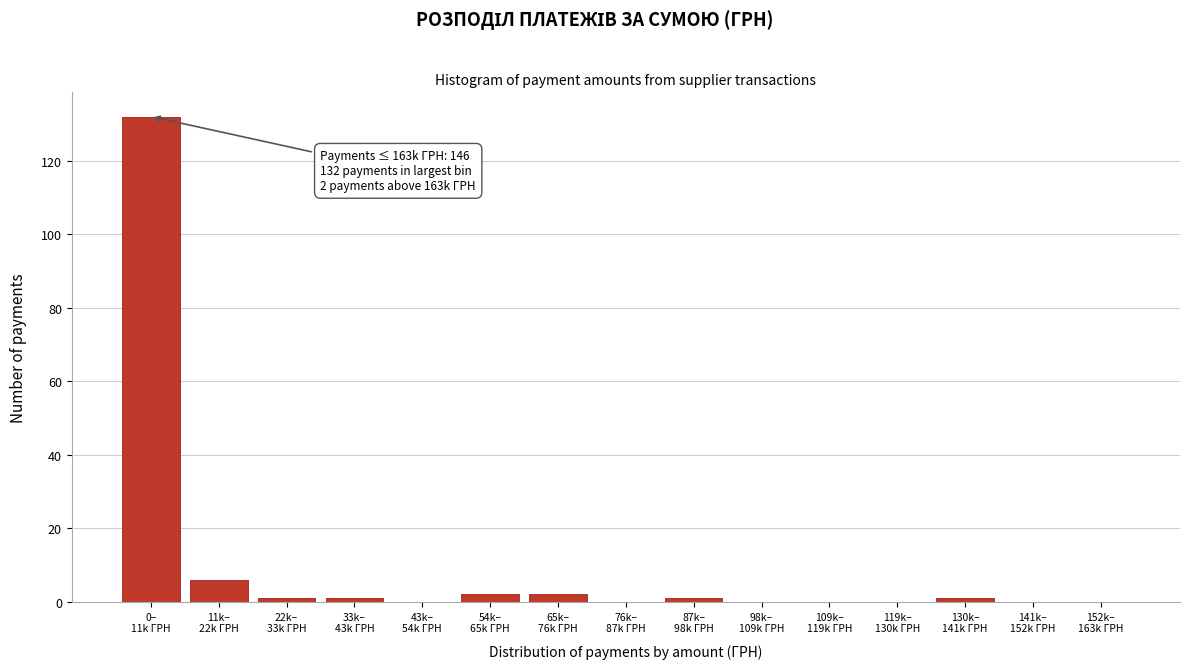

What is the sum of all values?

146